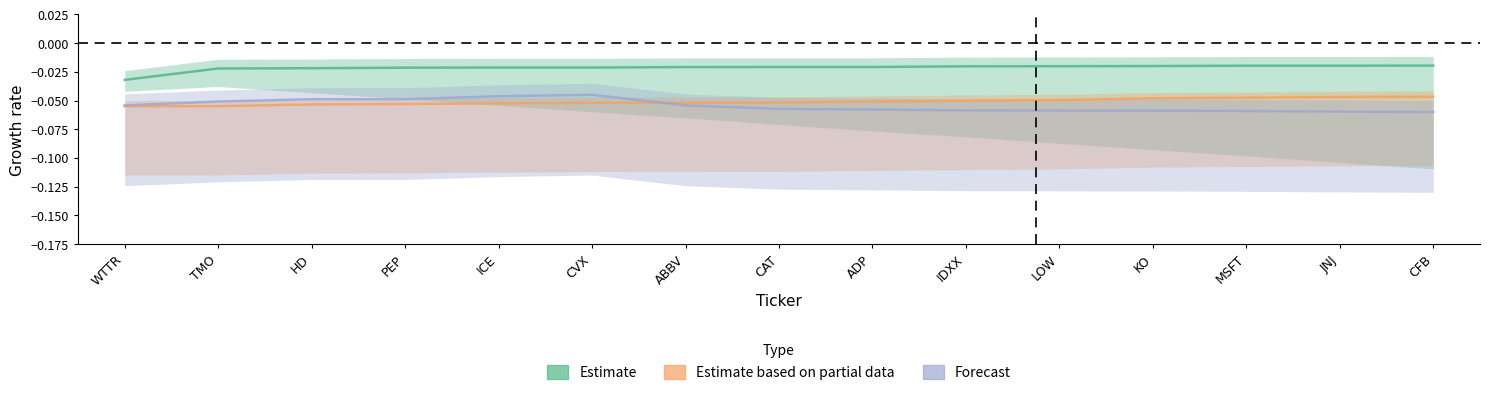

Which series changed the most between TMO and ABBV?

Forecast